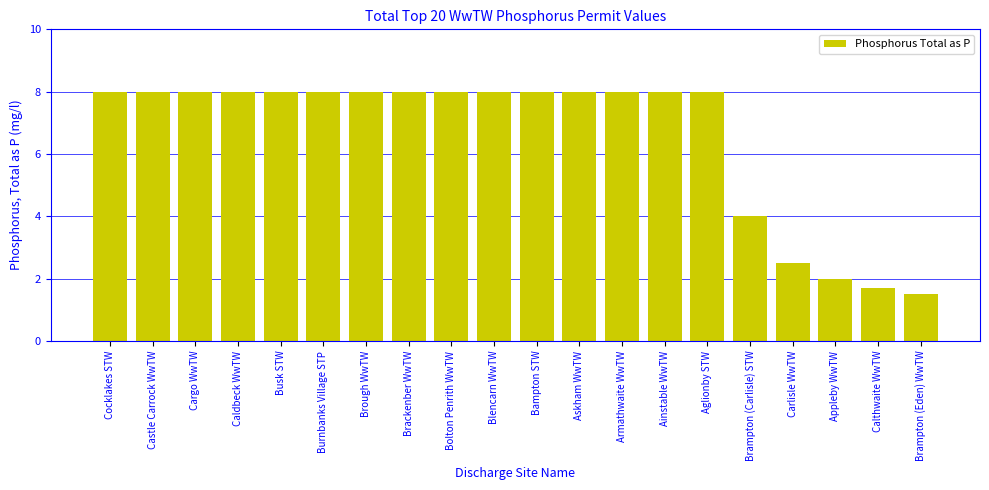

What is the label of the 20th bar from the right?

Cocklakes STW